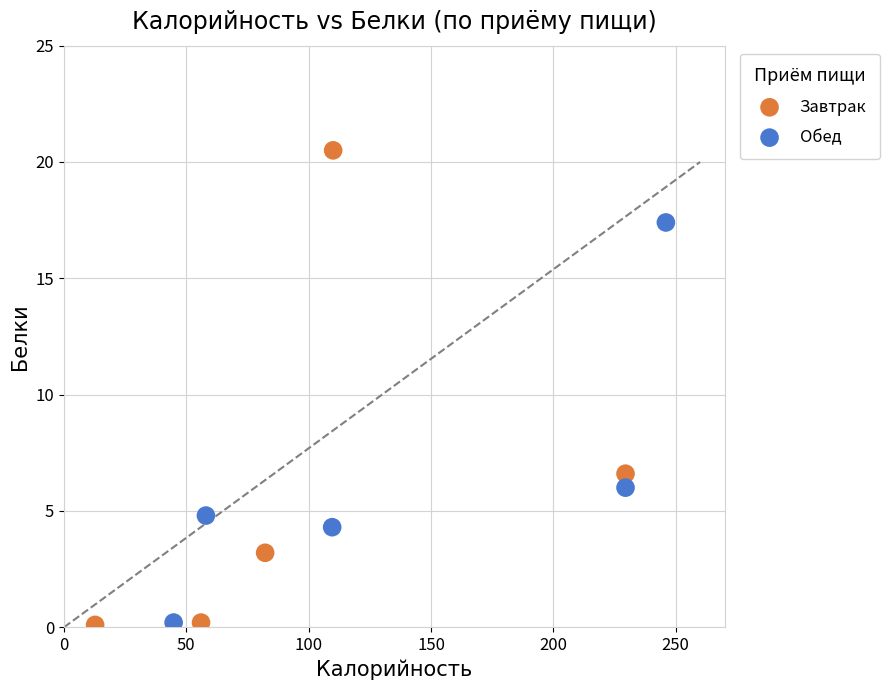

What are all the series names shown in the legend?

Завтрак, Обед